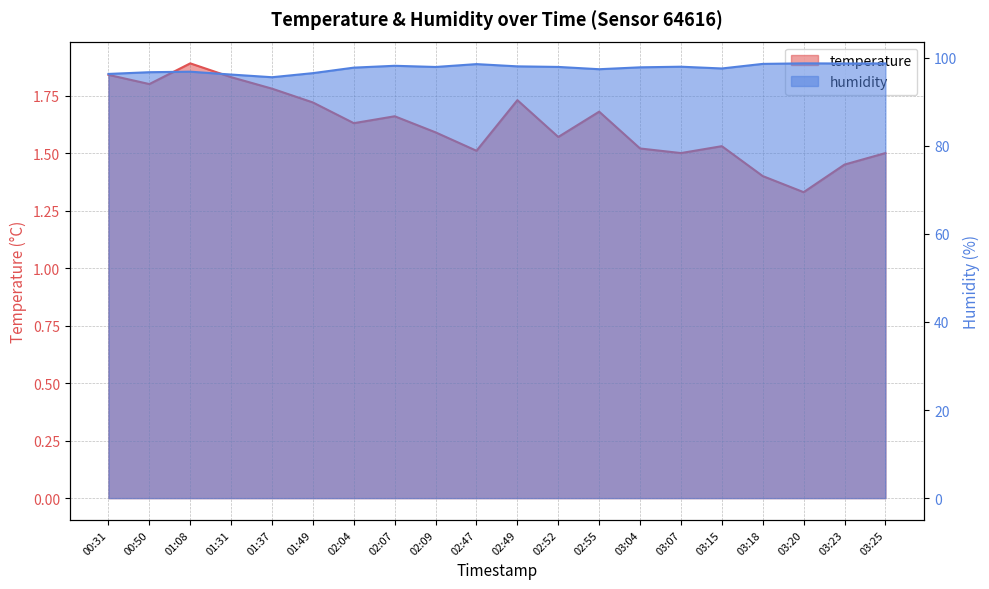

What is the difference between the temperature values at 02:07 and 03:07?

0.2